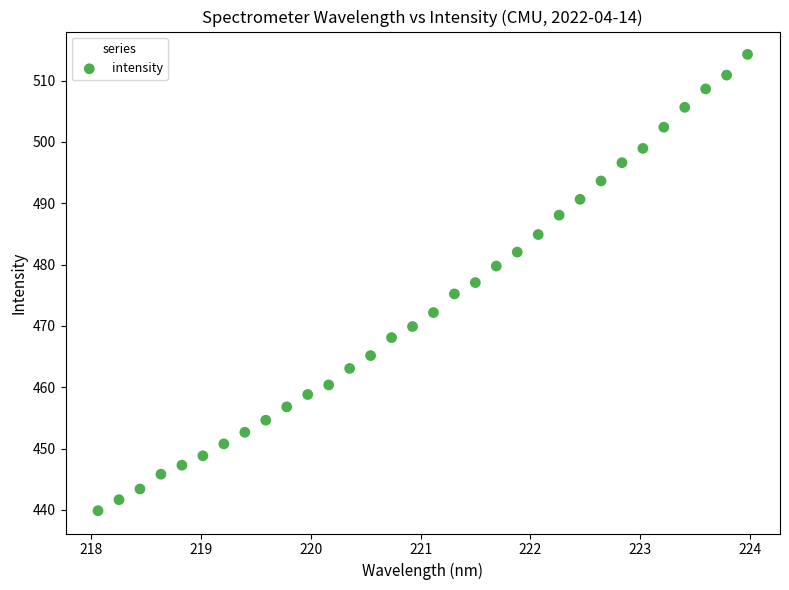

What is the range of Y values (max minus min)?

74.4